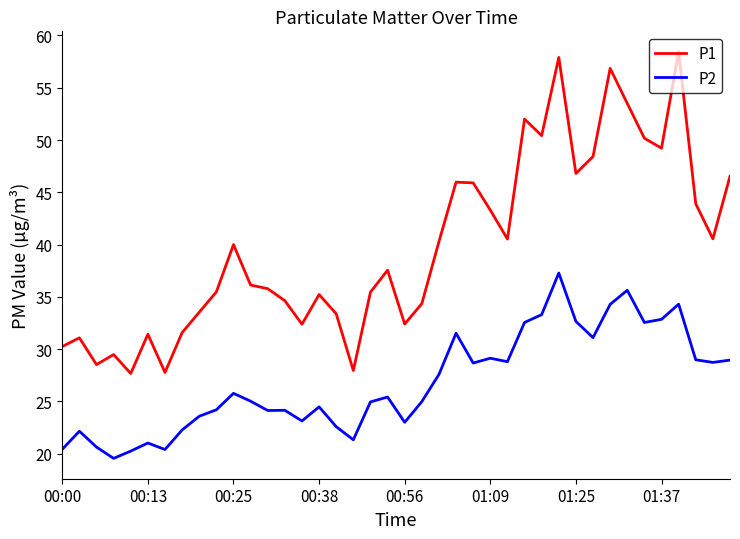

Which series has the largest range (max minus min)?

P1